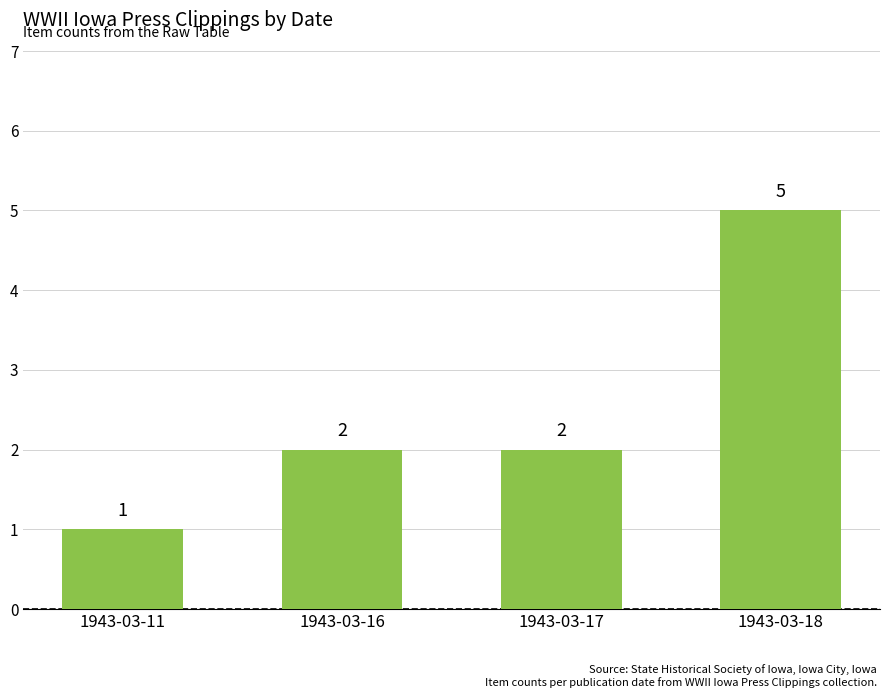

Count the values in the range 2 to 5.

3